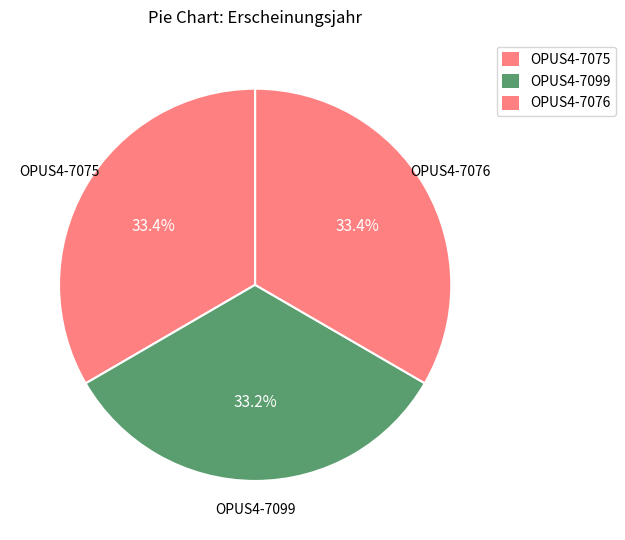

What is the smallest slice in the pie chart?

OPUS4-7099